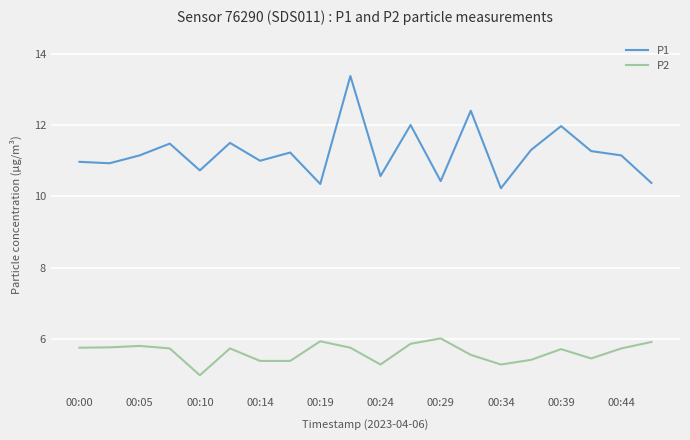

At how many categories does at least one series exceed 8?

20